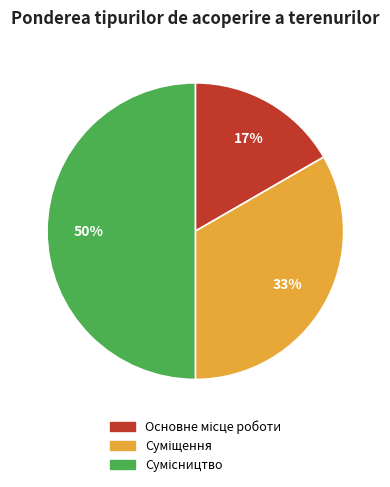

To the nearest percent, what is the difference between the largest and smallest slice percentages?

33%